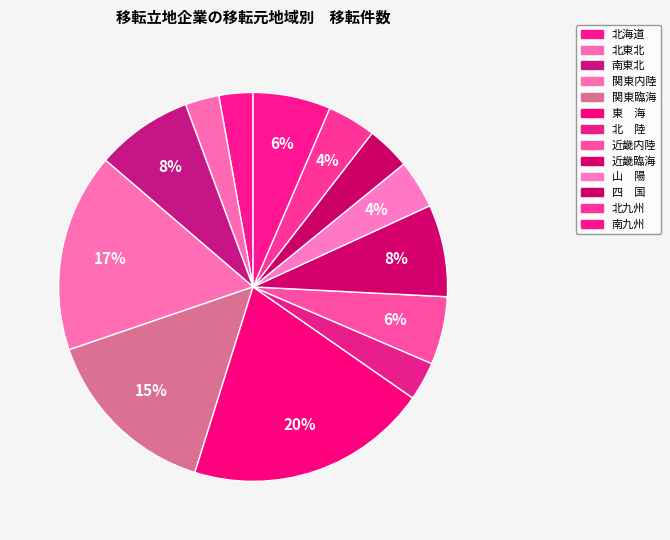

Count the number of slices in the pie.

13